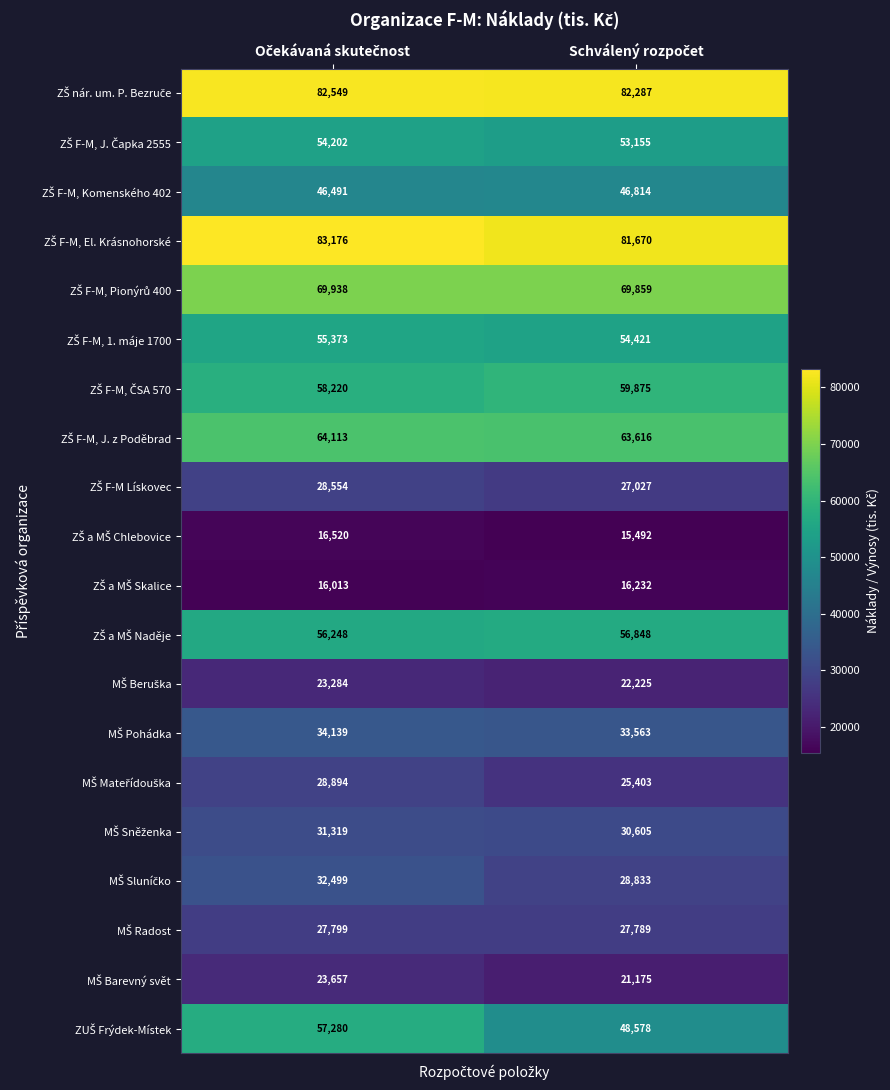

What is the greatest value displayed?

83176